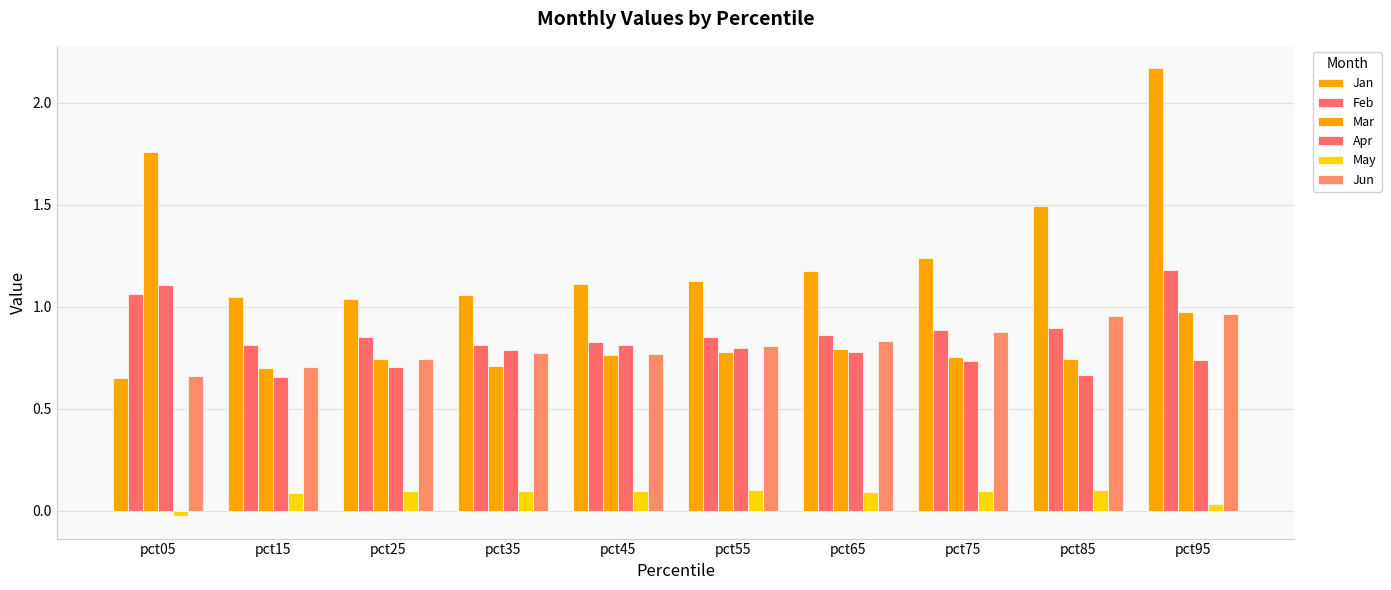

Which category has the highest value in the Apr series?

pct05